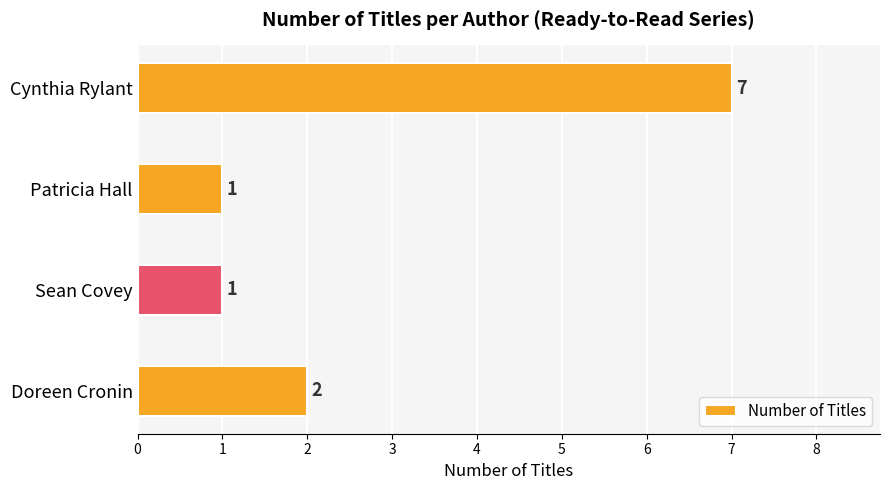

How many values are below 2?

2